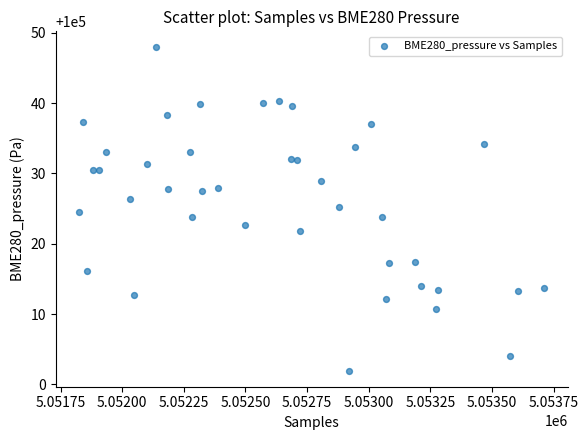

What is the range of Y values (max minus min)?

45.9